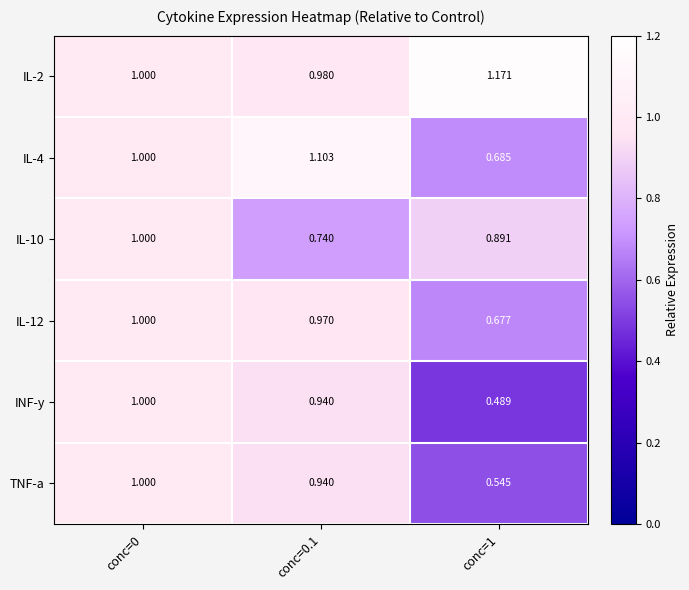

Is the value of IL-2 at conc=0 greater than the value of IL-4 at conc=1?

Yes